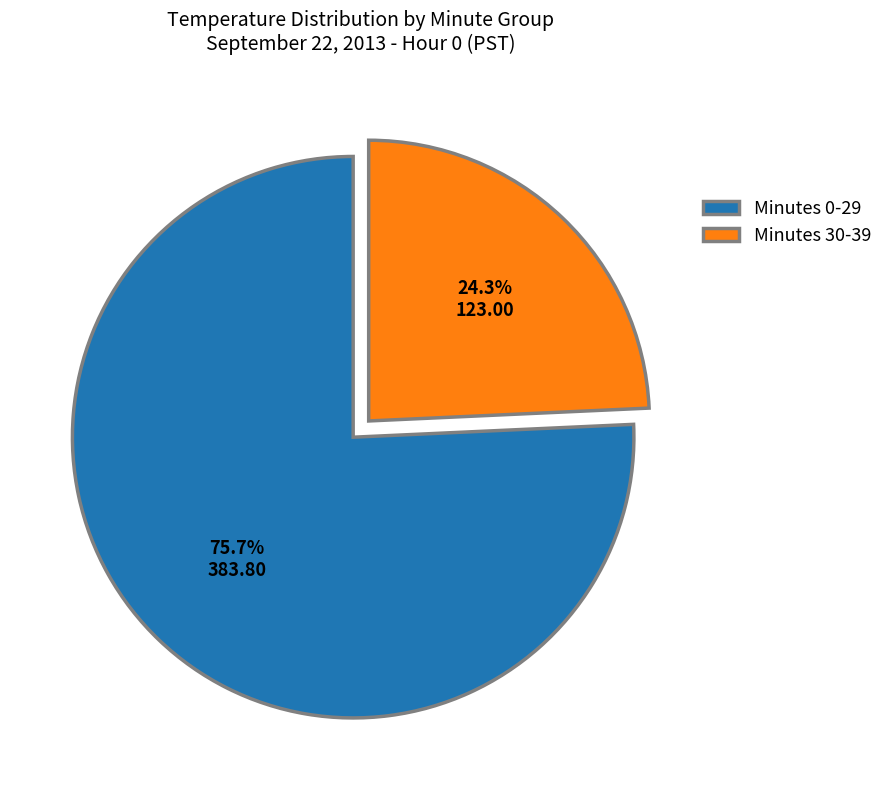

What is the majority slice?

Minutes 0-29